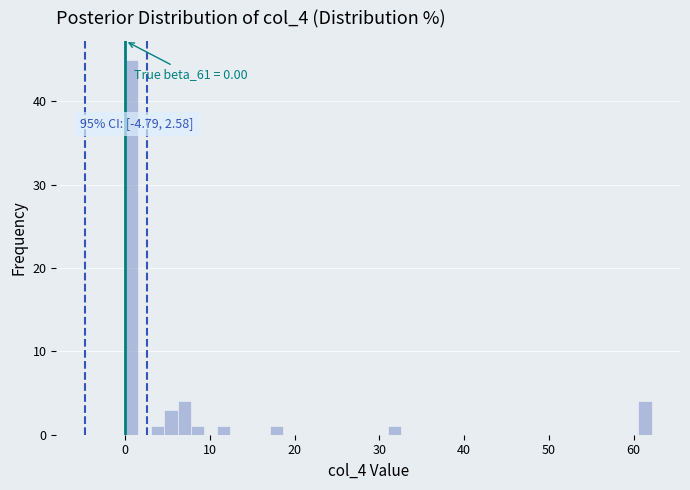

Around what value on the x-axis is the tallest bar? Give the approximate position of its centre, as read against the axis.

1